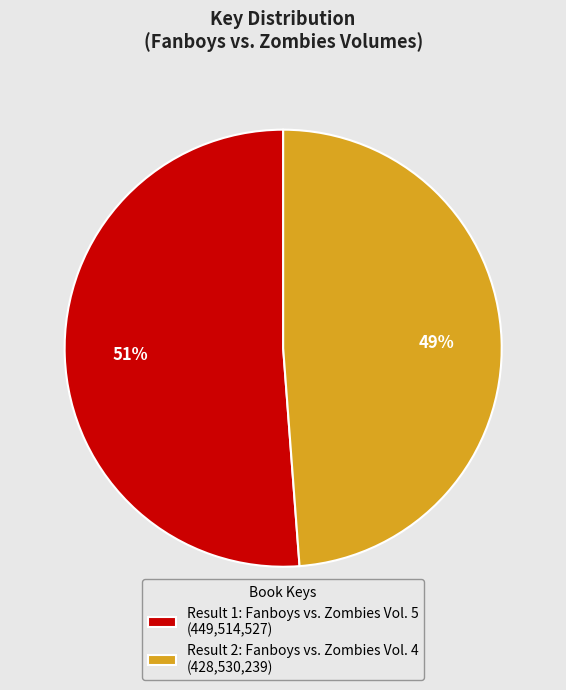

Between Result 1: Fanboys vs. Zombies Vol. 5 and Result 2: Fanboys vs. Zombies Vol. 4, which is larger?

Result 1: Fanboys vs. Zombies Vol. 5